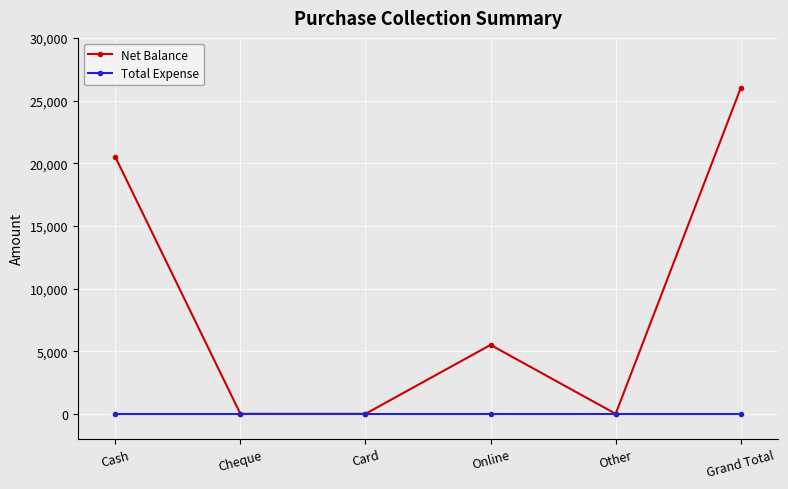

What is the total value across all series at Cash?

20500